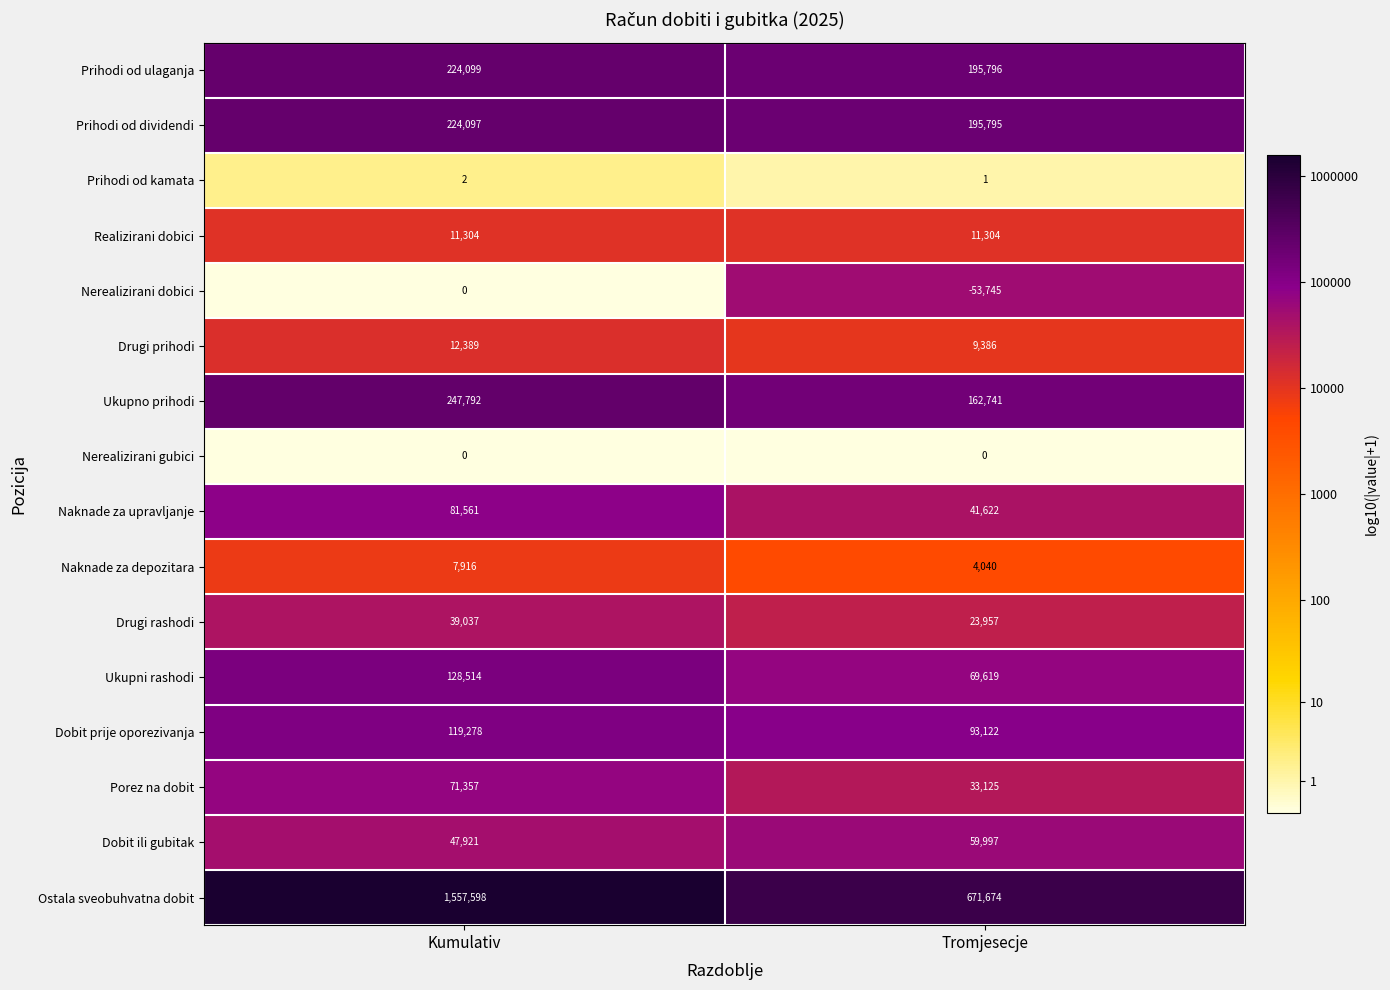

What is the difference between the maximum and minimum values in the Ukupno prihodi series?

85051